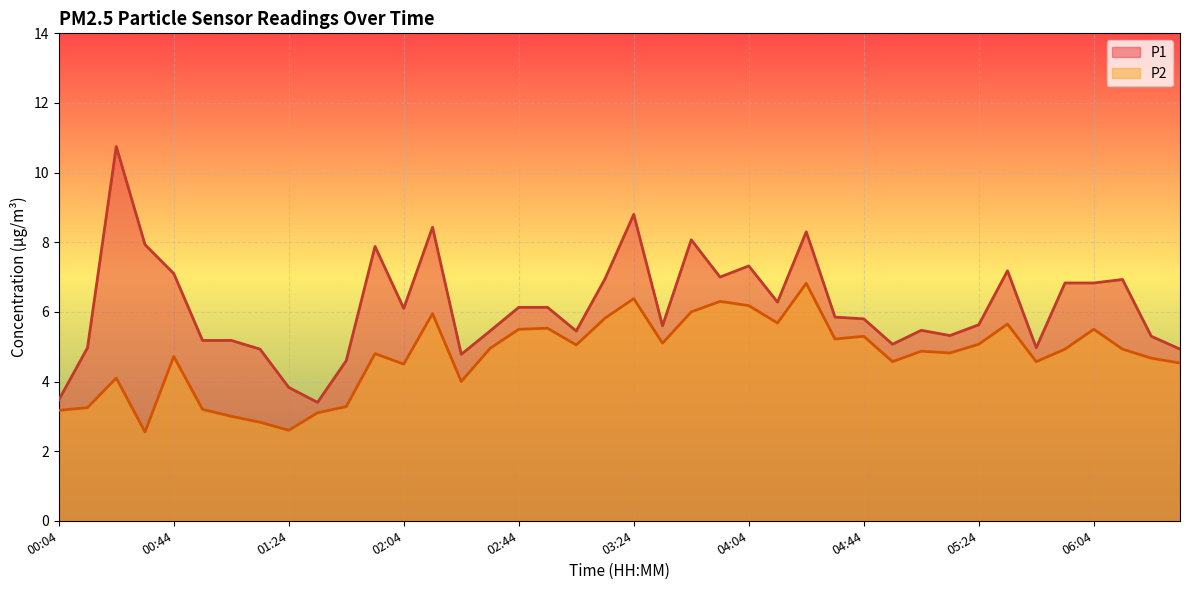

How many lines are shown in the chart?

2